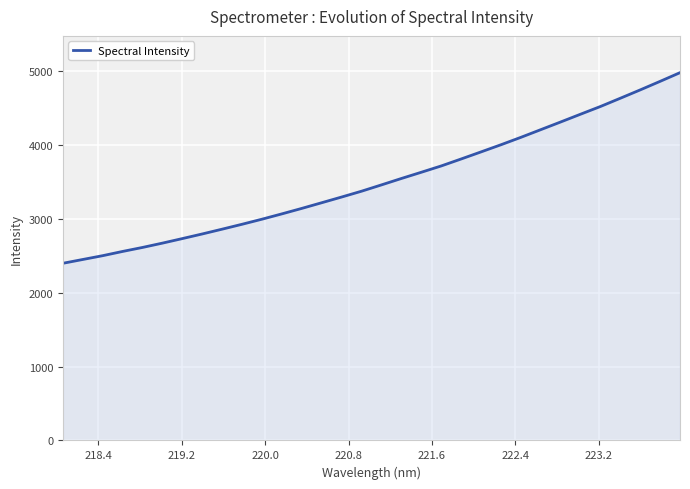

What is the minimum value shown in the chart?

2397.0